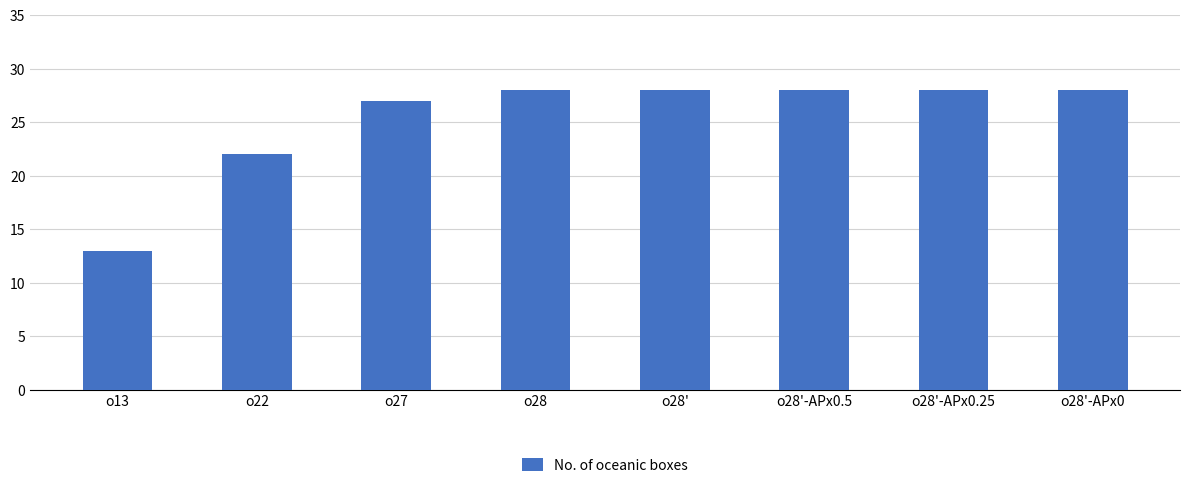

At which label is the value closest to 20?

o22